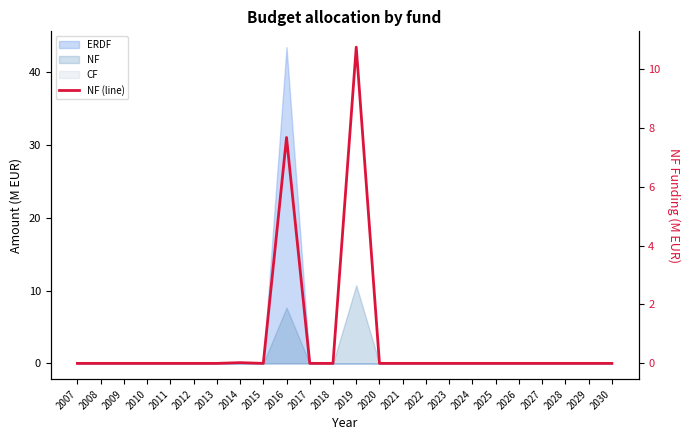

How many data points does each series have?

24